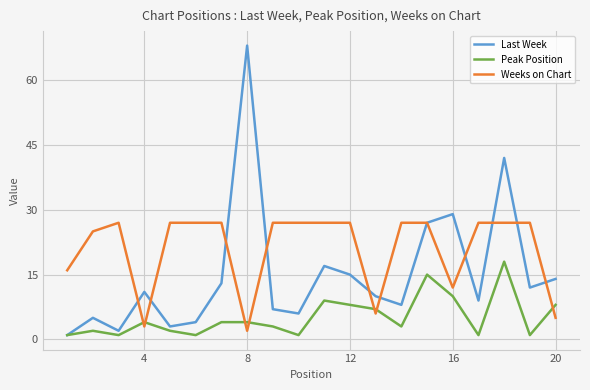

Which series has the widest spread of values?

Last Week